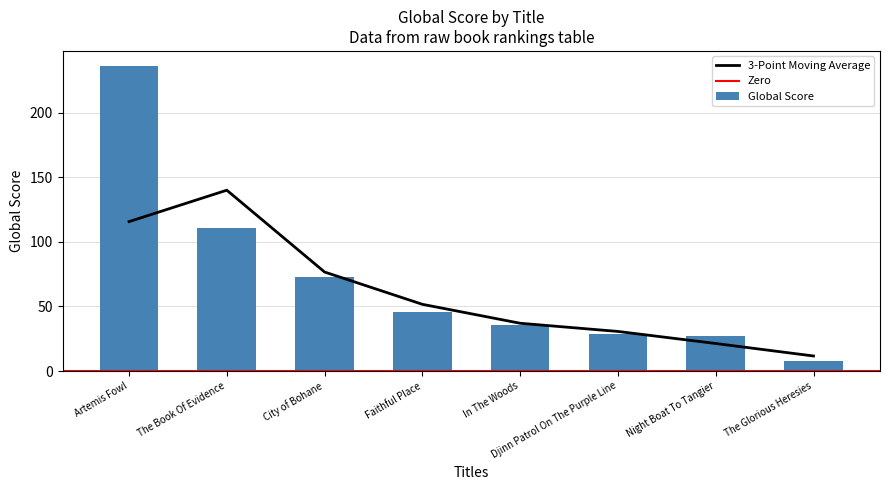

True or false: the data shows 33 at City of Bohane.

False